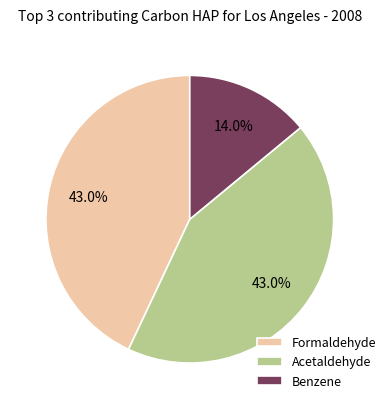

Is the sum of Acetaldehyde and Benzene greater than half?

Yes